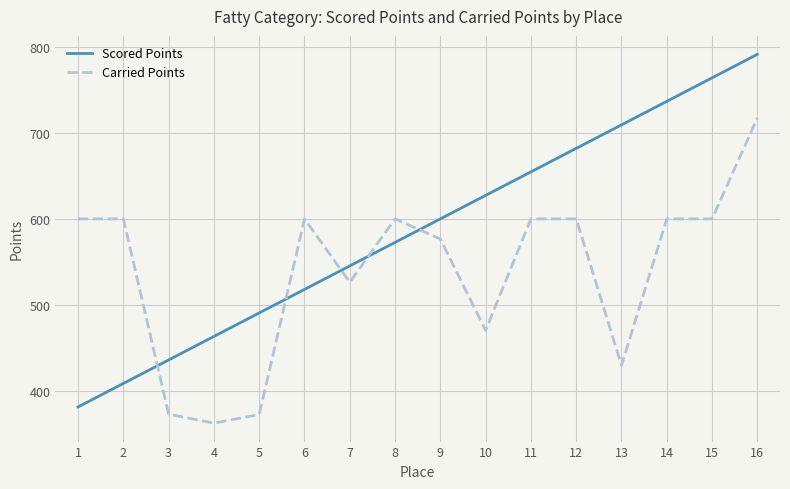

Which label corresponds to the smallest value in the chart?

4